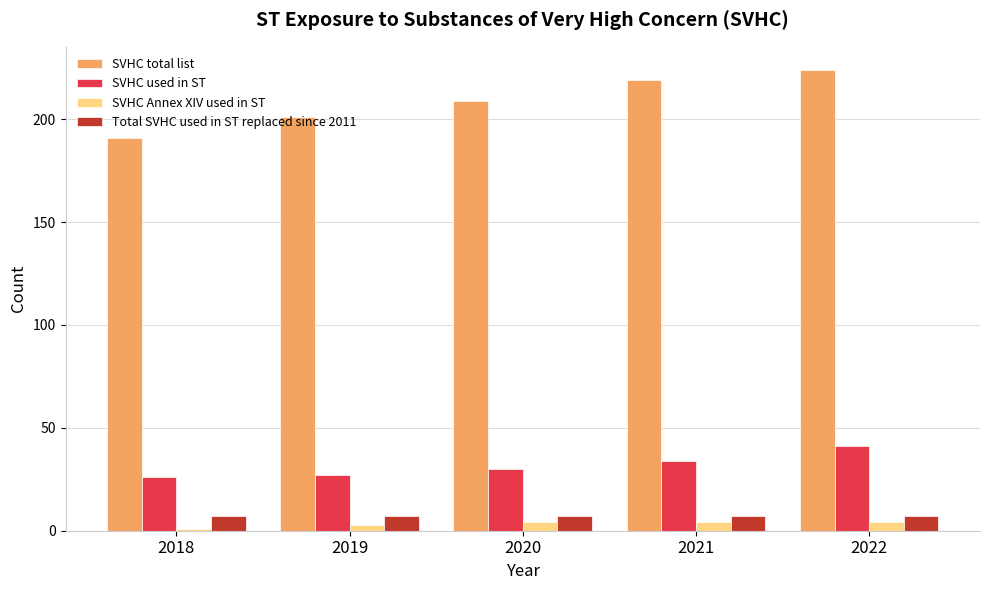

Does the chart contain stacked bars?

No